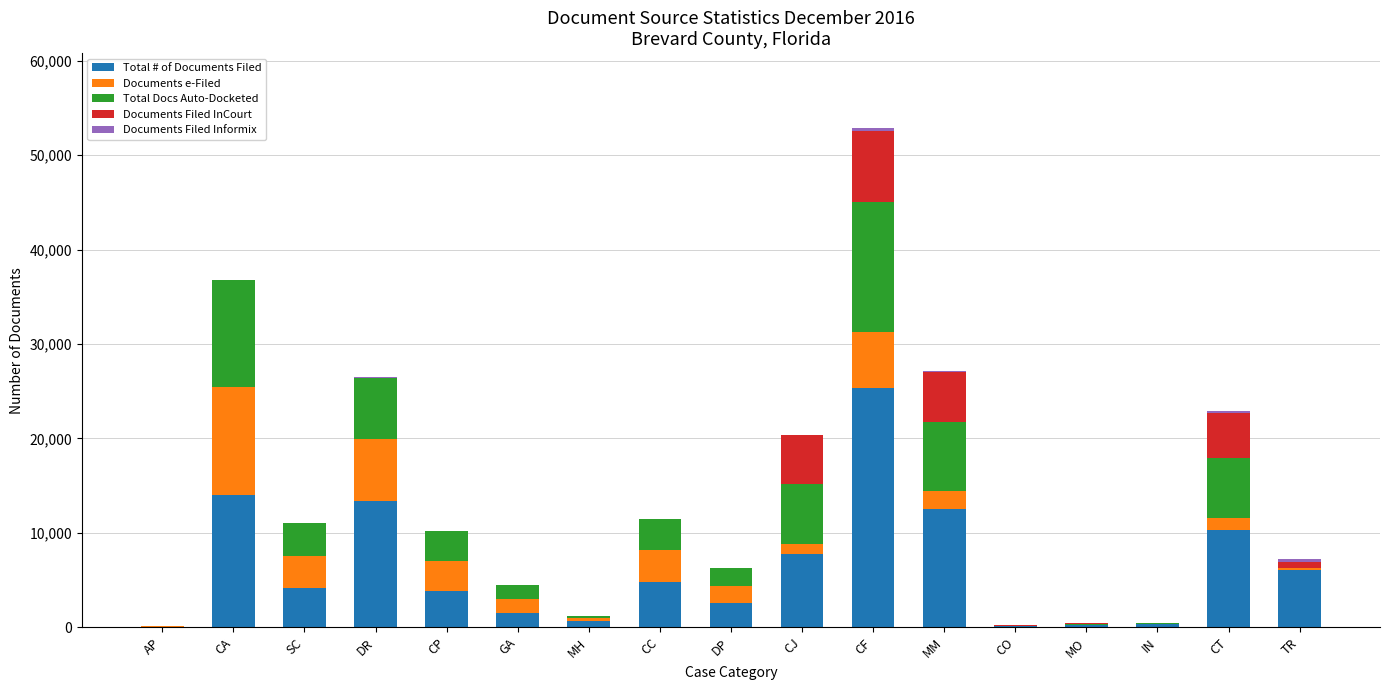

The Total # of Documents Filed series shows 1235 at CP. True or false?

False